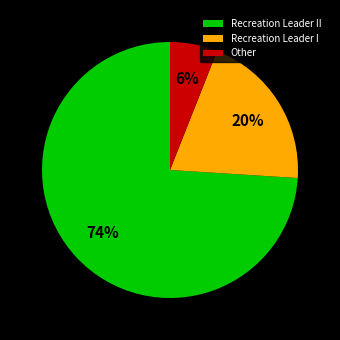

What percentage is the Recreation Leader II slice, to the nearest percent?

74%